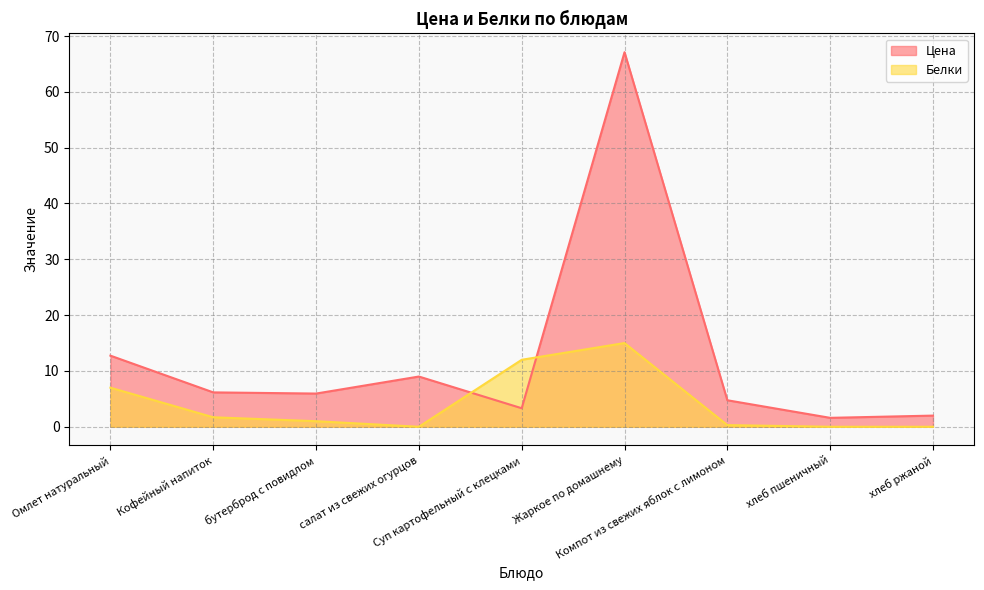

Rank the series by their maximum value, from highest to lowest.

Цена, Белки